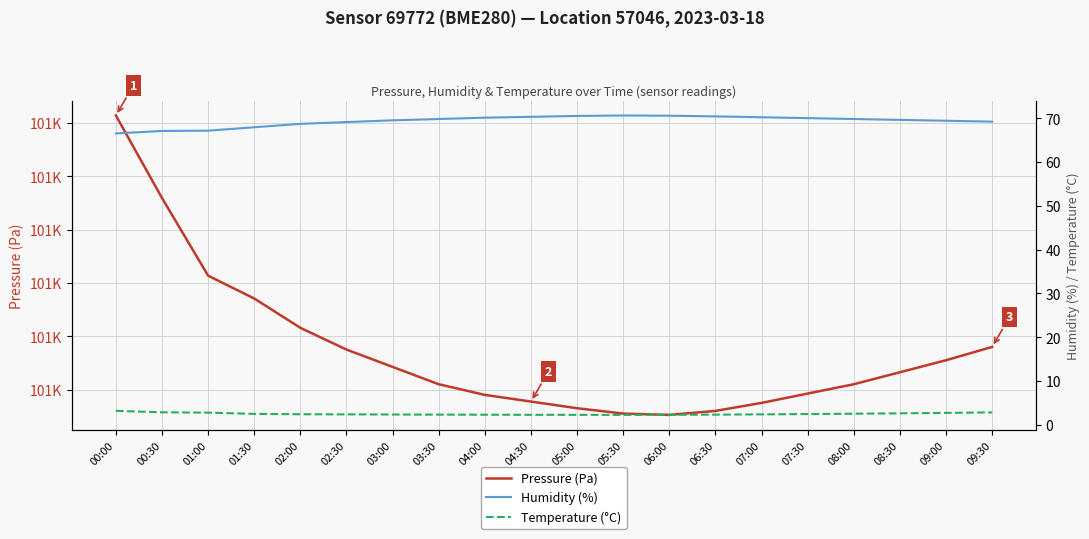

Does the chart display data point markers on the line(s)?

No